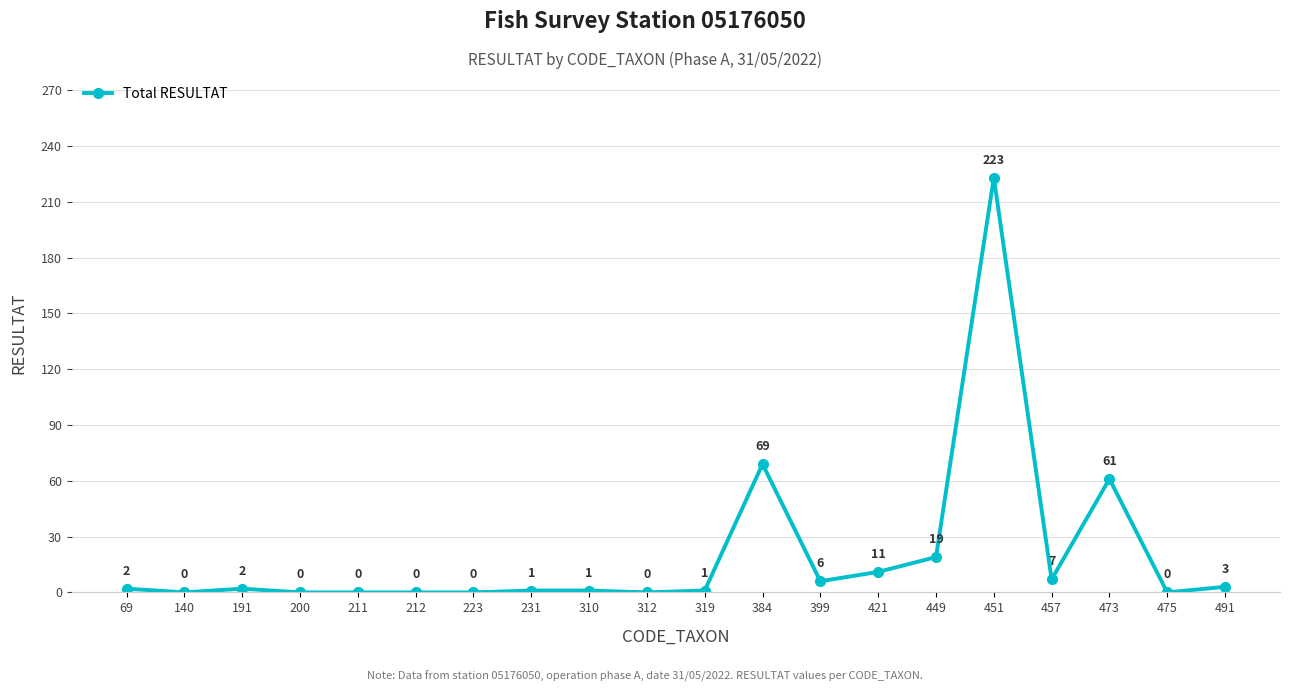

Where is the first local maximum?

191